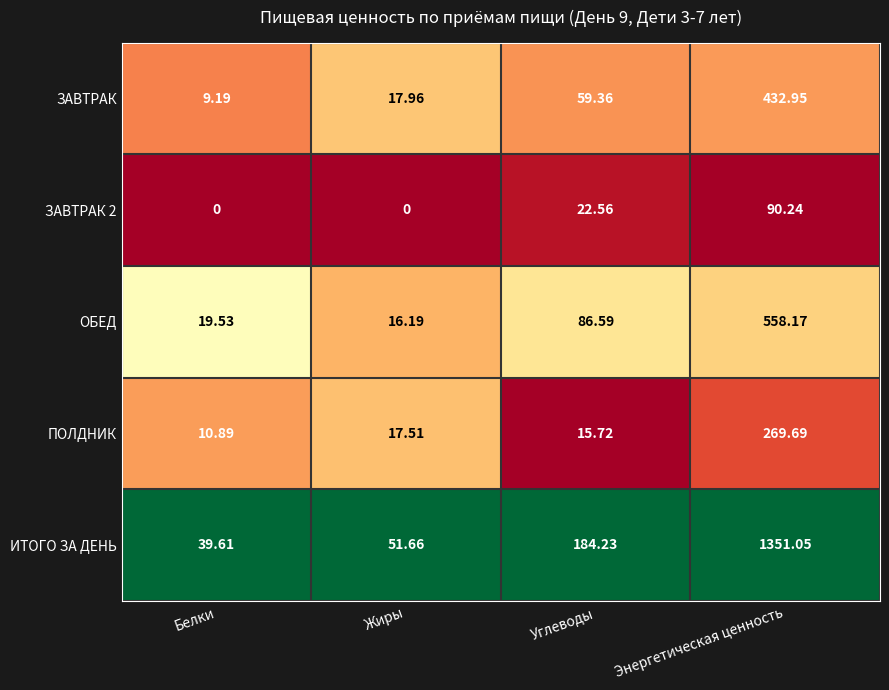

Which series has the largest total across all categories?

ИТОГО ЗА ДЕНЬ